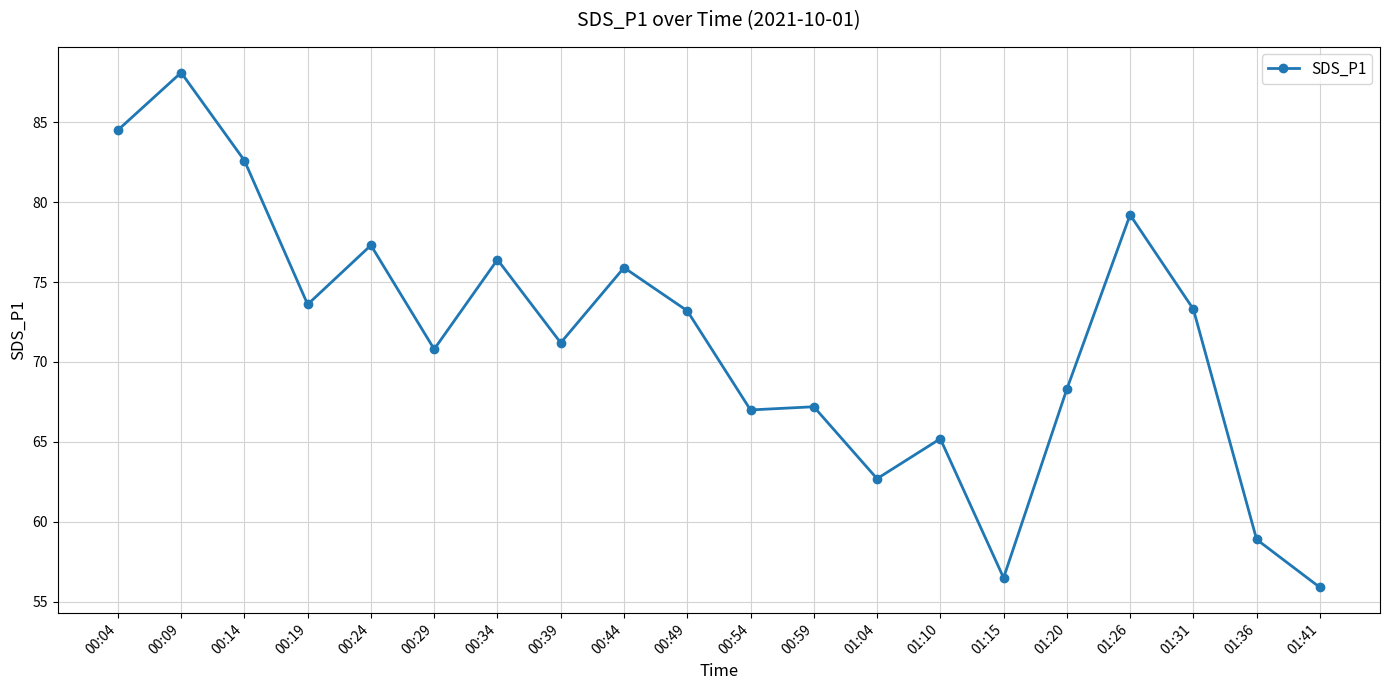

What is the value of the 14th point from the left?

65.2